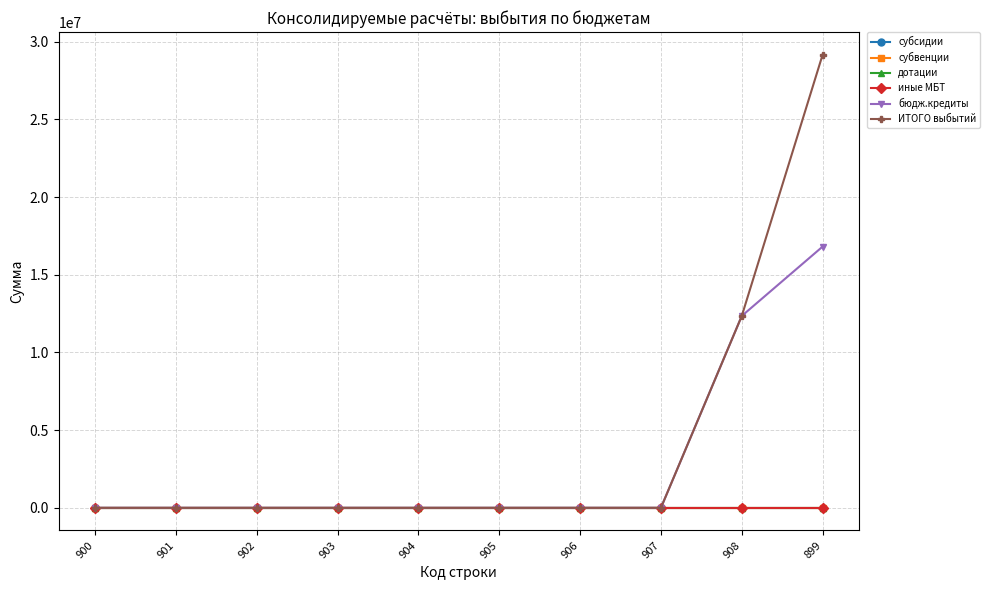

Between 902 and 904, which series saw the biggest shift?

субсидии